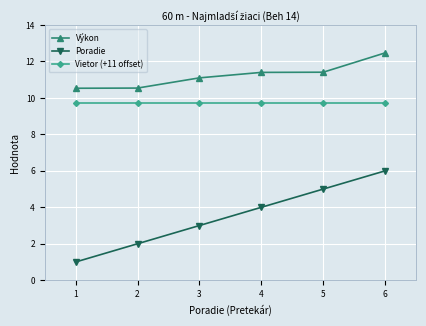

Rank the series by their average value, from highest to lowest.

Výkon, Vietor (+11 offset), Poradie